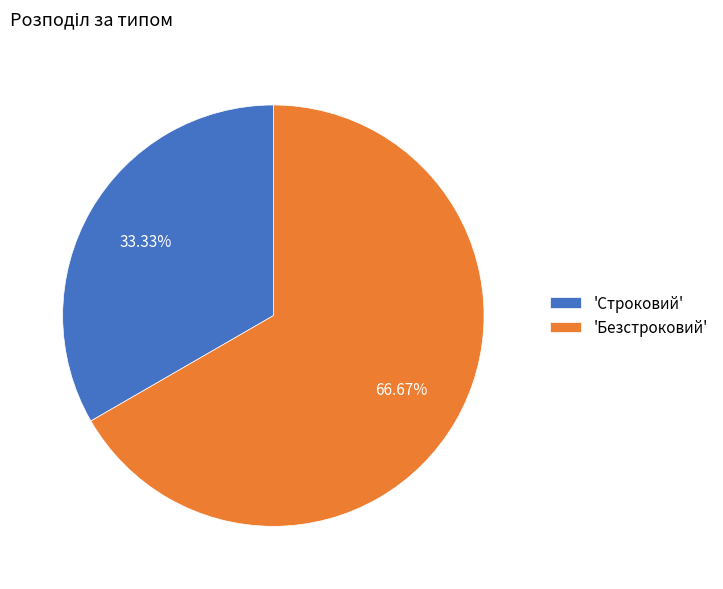

Which category has the smallest portion of the pie?

'Строковий'